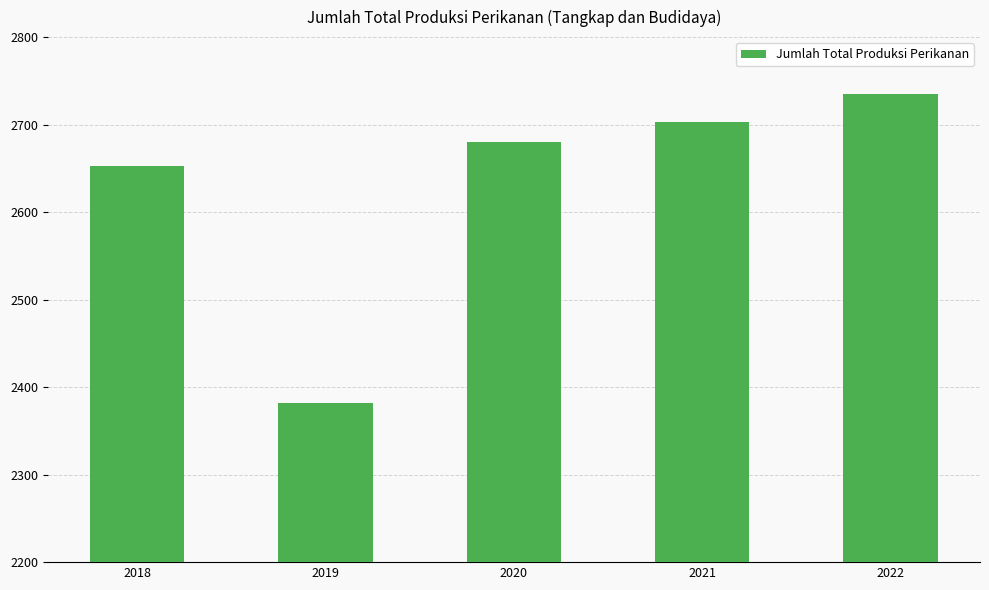

What is the greatest value displayed?

2735.2